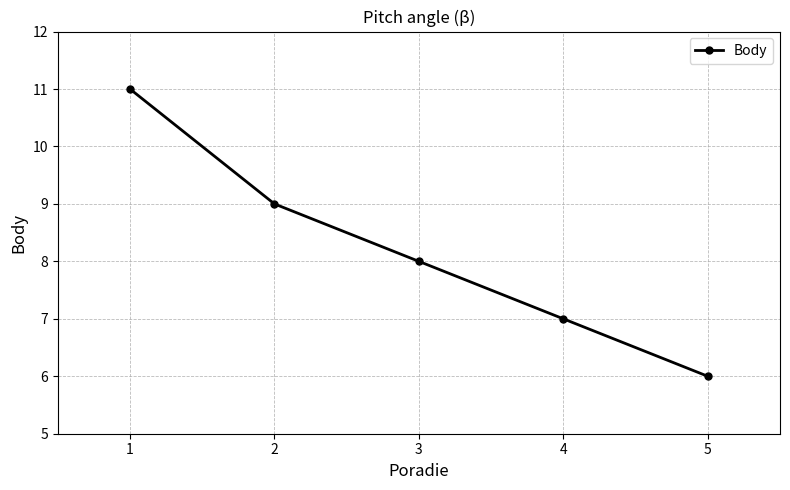

Is it true that the value at 2 is 9?

True